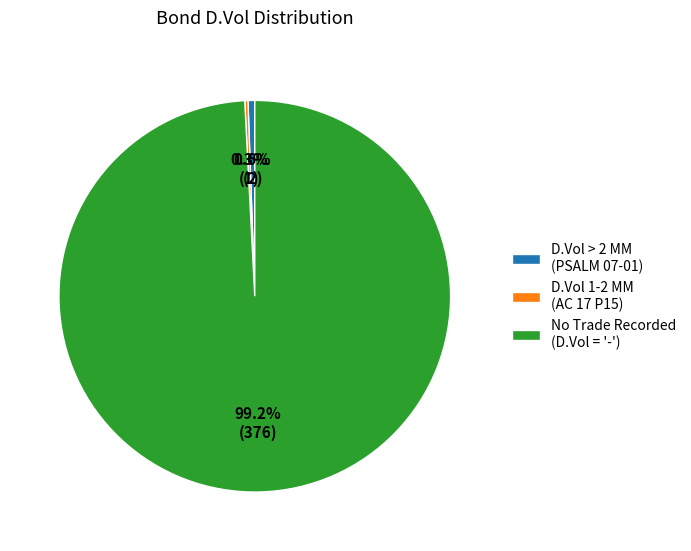

Which has a higher value, D.Vol > 2 MM (PSALM 07-01) or No Trade Recorded (D.Vol = '-')?

No Trade Recorded (D.Vol = '-')